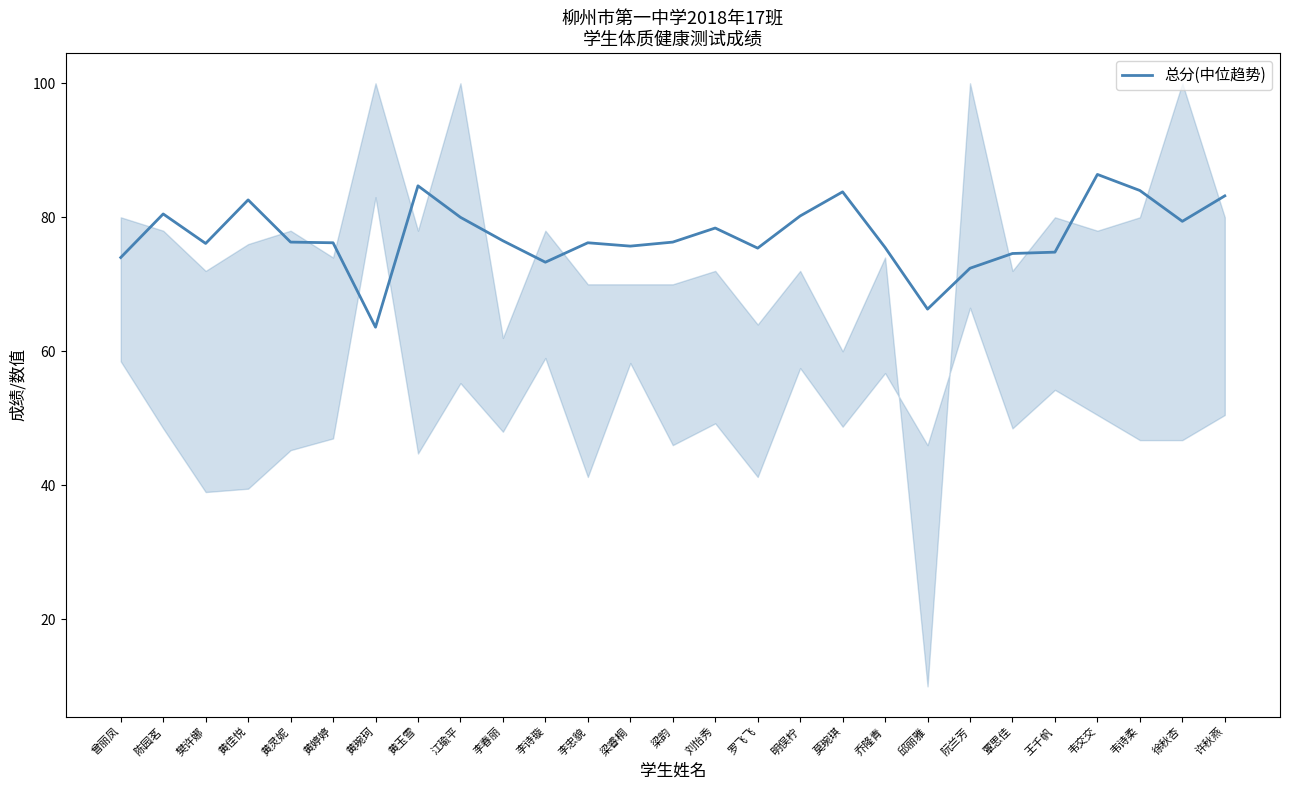

What is the average value?

77.3